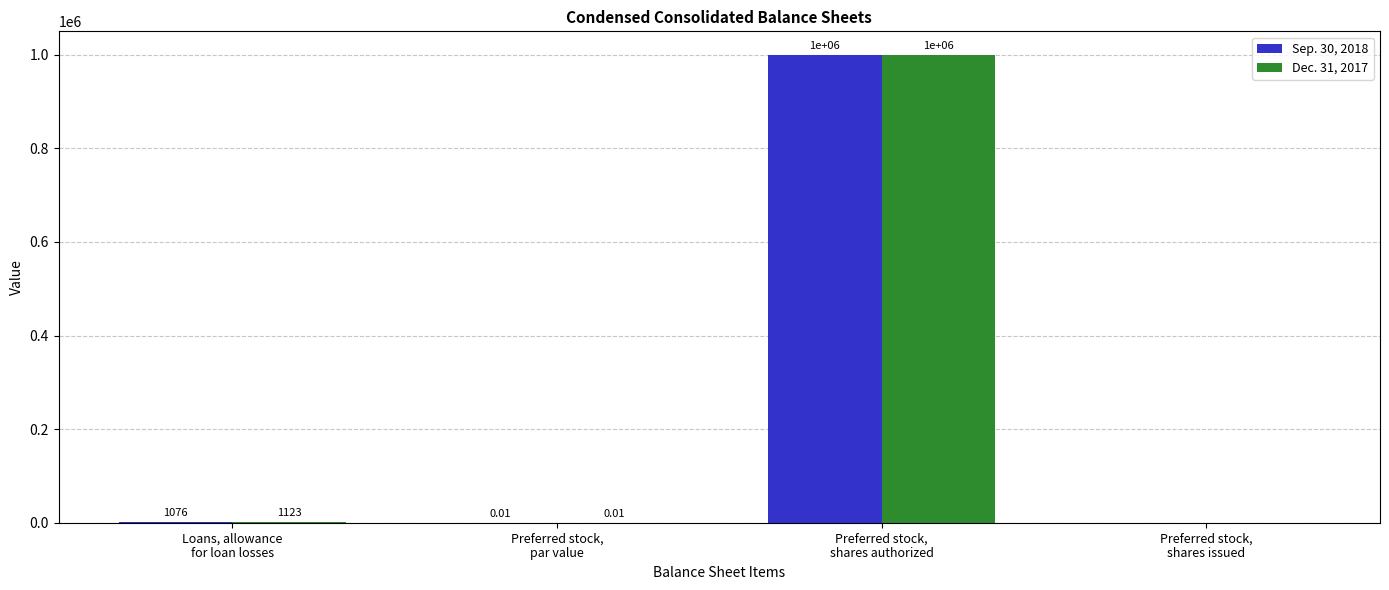

Count the number of categories in the chart.

4